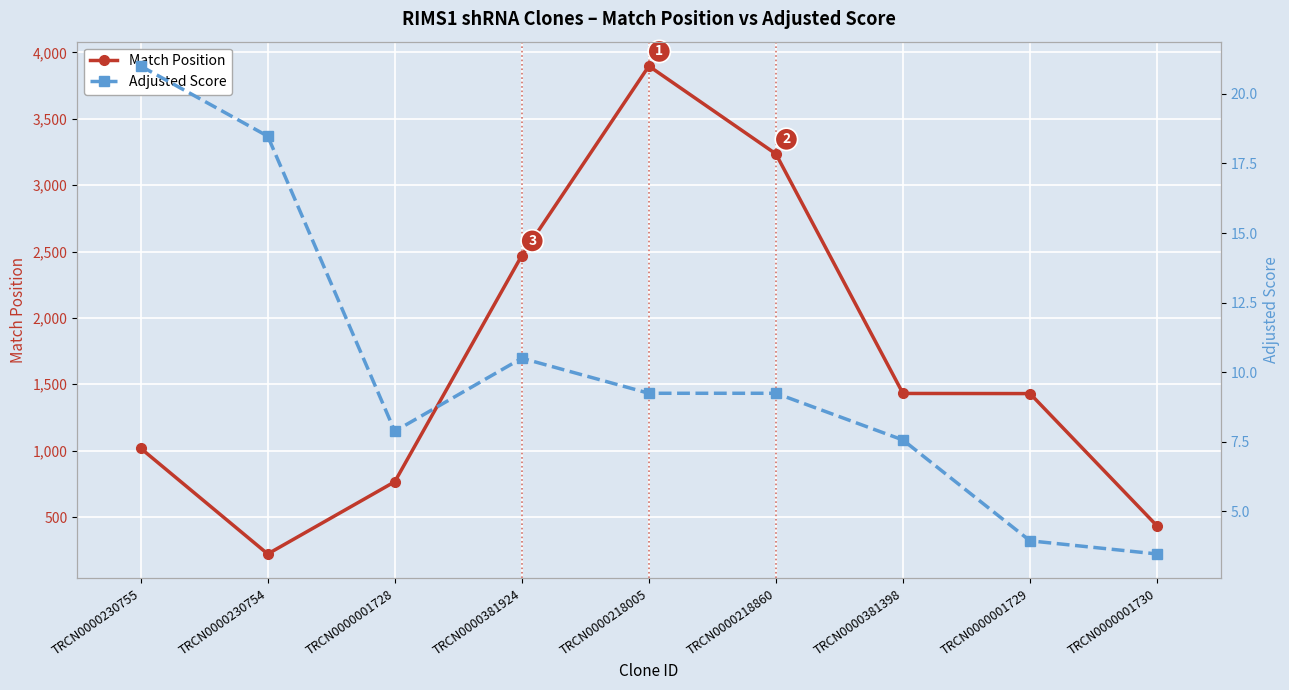

At which label is Adjusted Score closest to 12?

TRCN0000381924